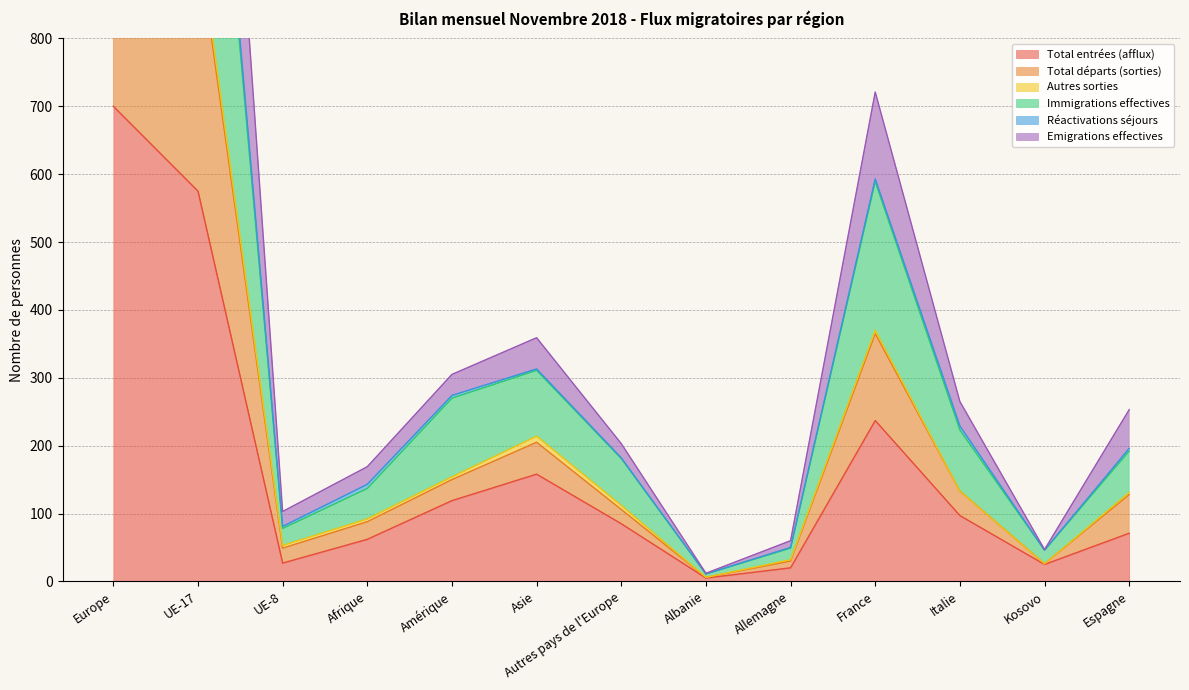

How many interior local valleys does the Total départs (sorties) series have?

3